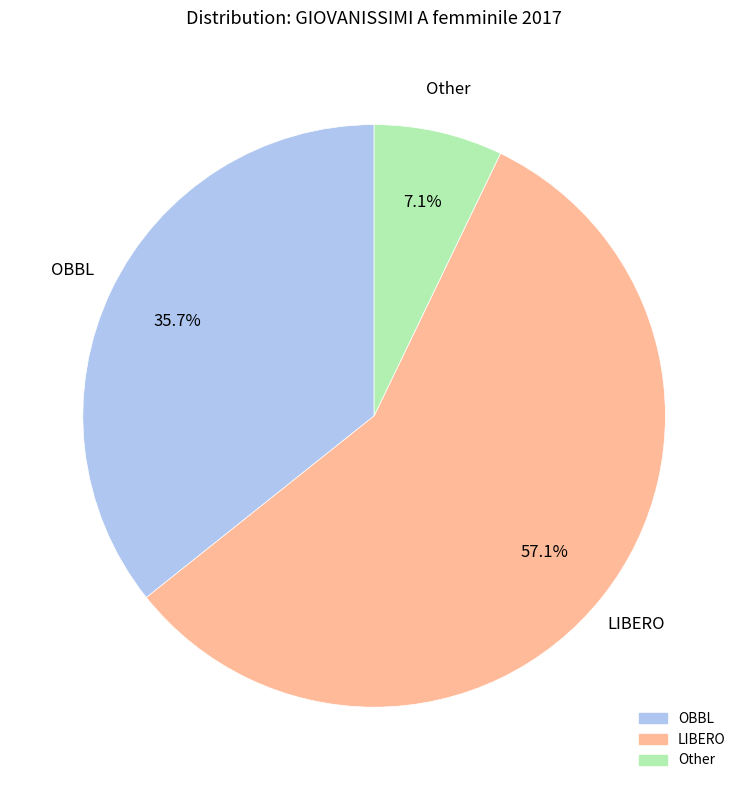

What percentage is the OBBL slice, to the nearest percent?

36%